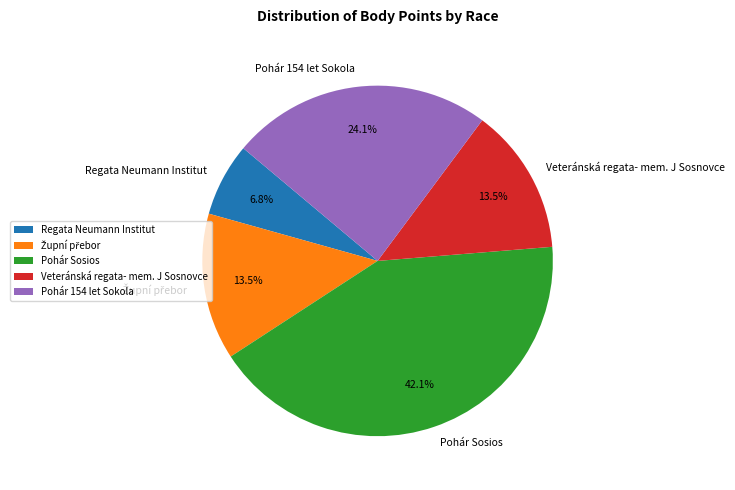

What percentage is NOT represented by Regata Neumann Institut?

93.2%